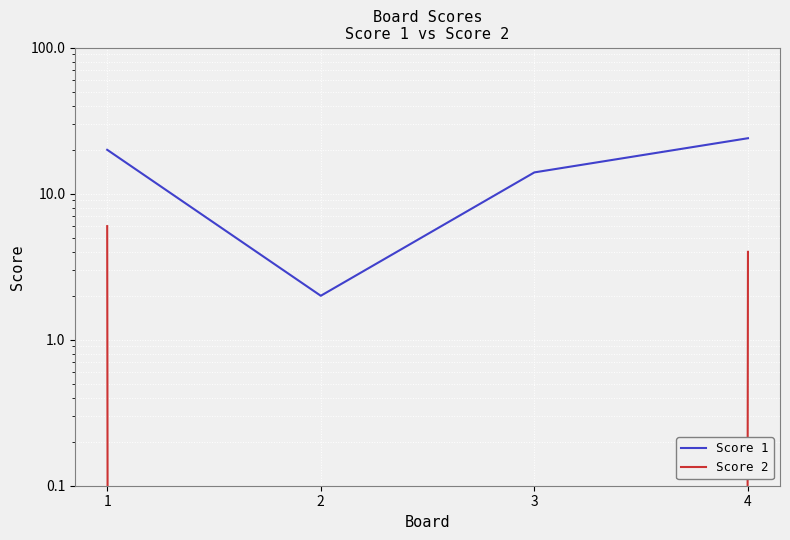

How many data points in Score 1 are above 20?

1